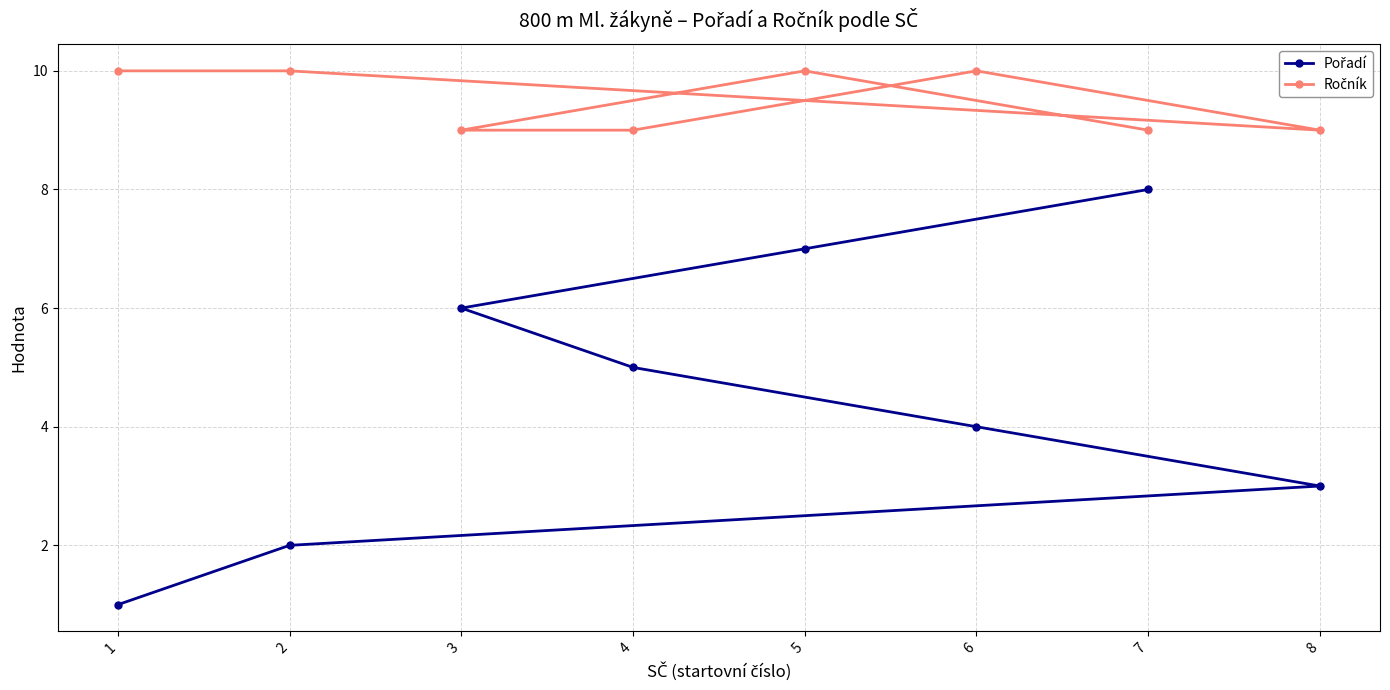

Which category has the lowest value in the Ročník series?

8